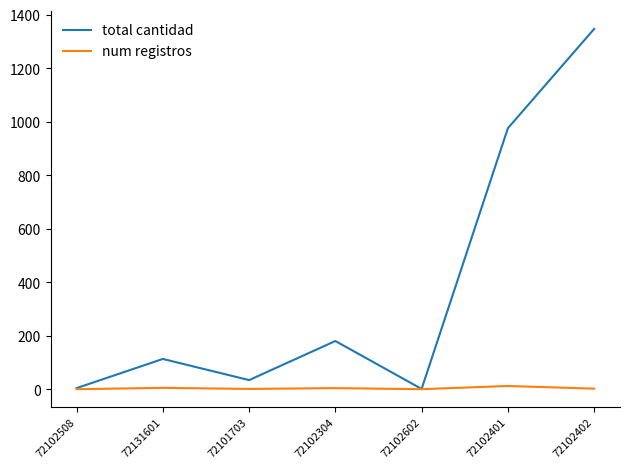

At which category is the sum across all series the highest?

72102402